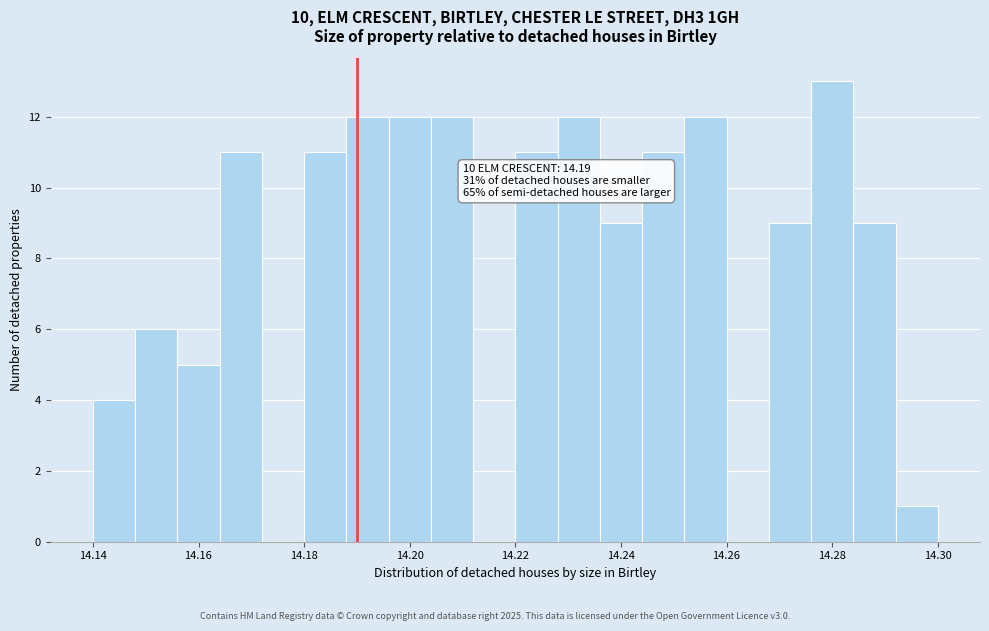

Over which range of the x-axis is the bar tallest?

14.276 to 14.284